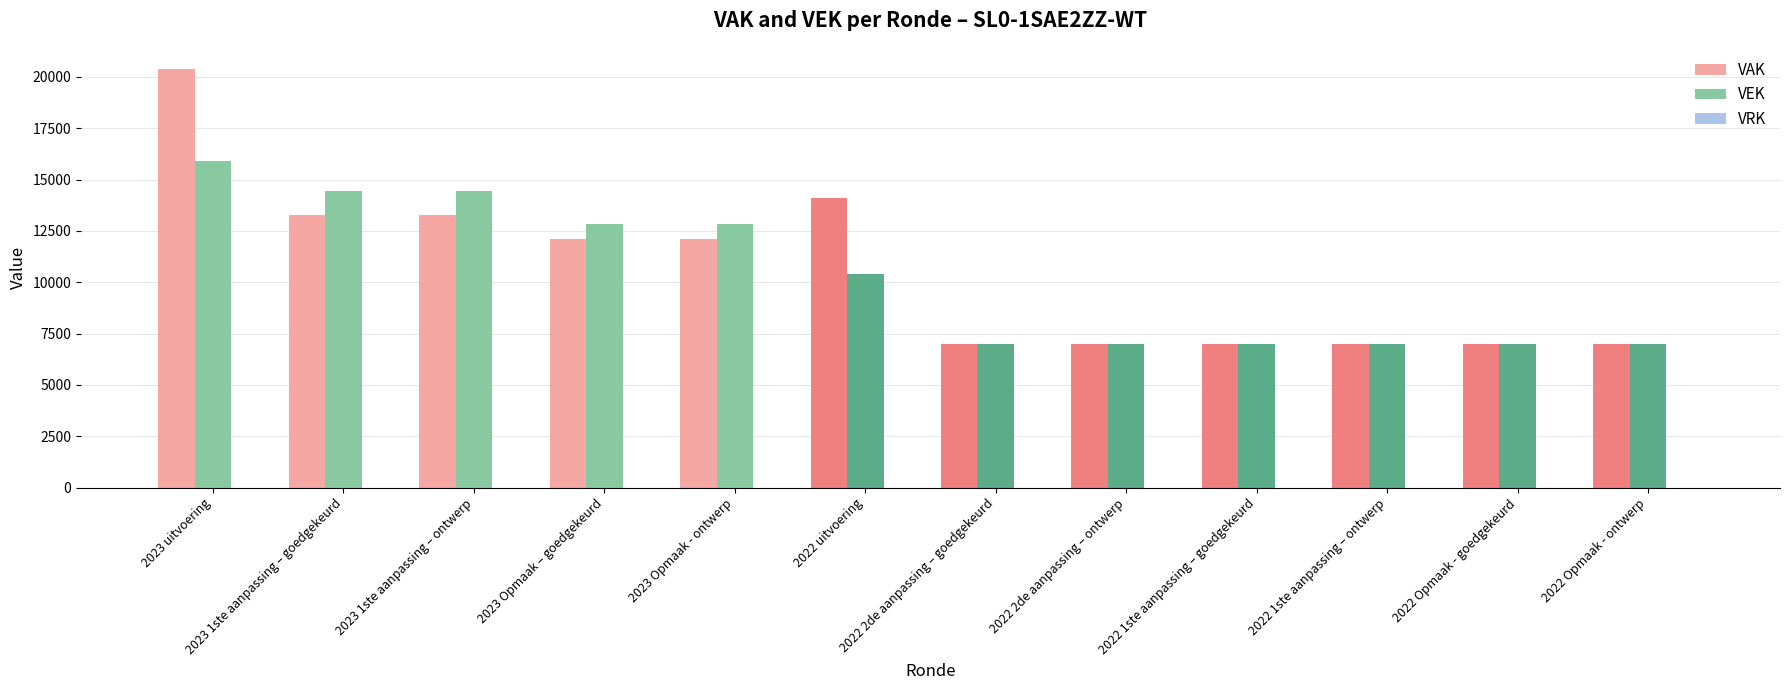

What is the spread (max minus min) of values at 2022 1ste aanpassing – goedgekeurd?

0